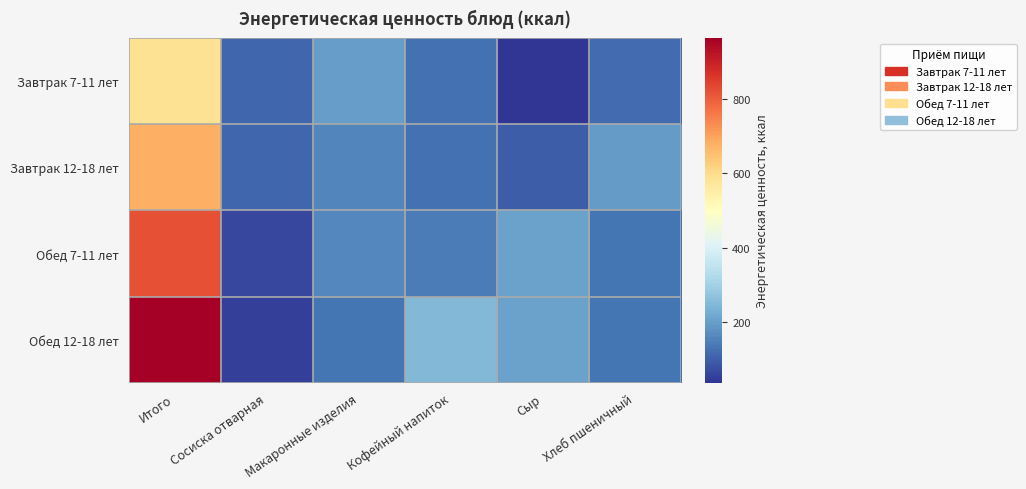

Which series has the largest total across all categories?

Обед 12-18 лет